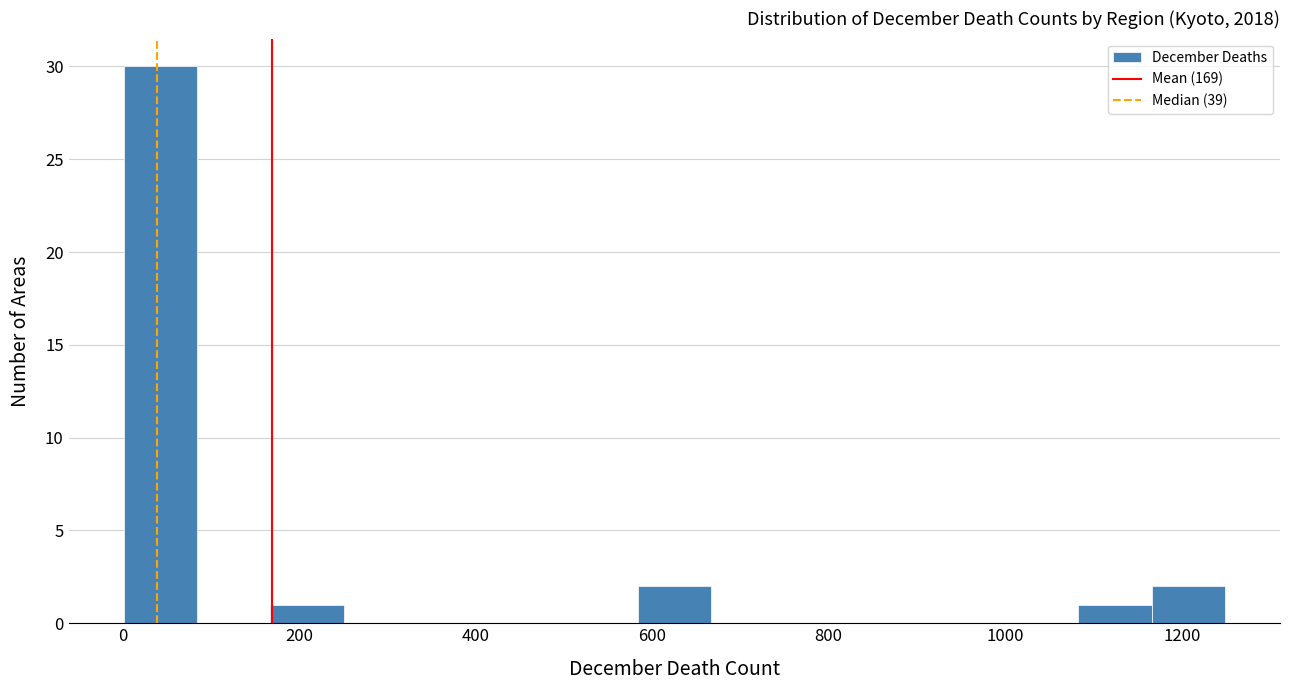

How tall is the bar that spans 1080 to 1160 on the x-axis? Neither the bar edges nor the heights are printed on the chart, so give them approximately, as read against the axes.

1